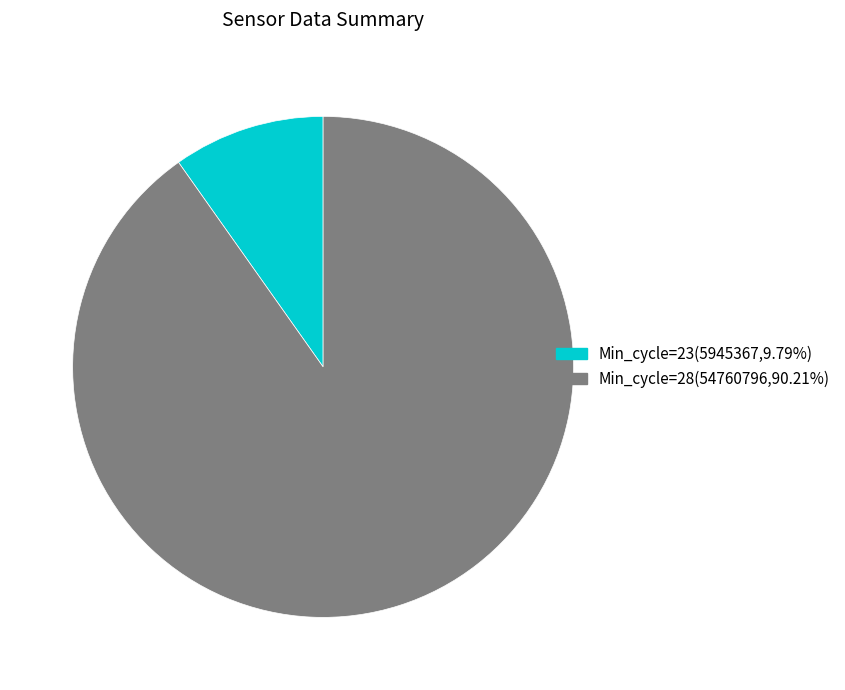

Is the sum of Min_cycle=23(5945367,9.79%) and Min_cycle=28(54760796,90.21%) greater than half?

Yes